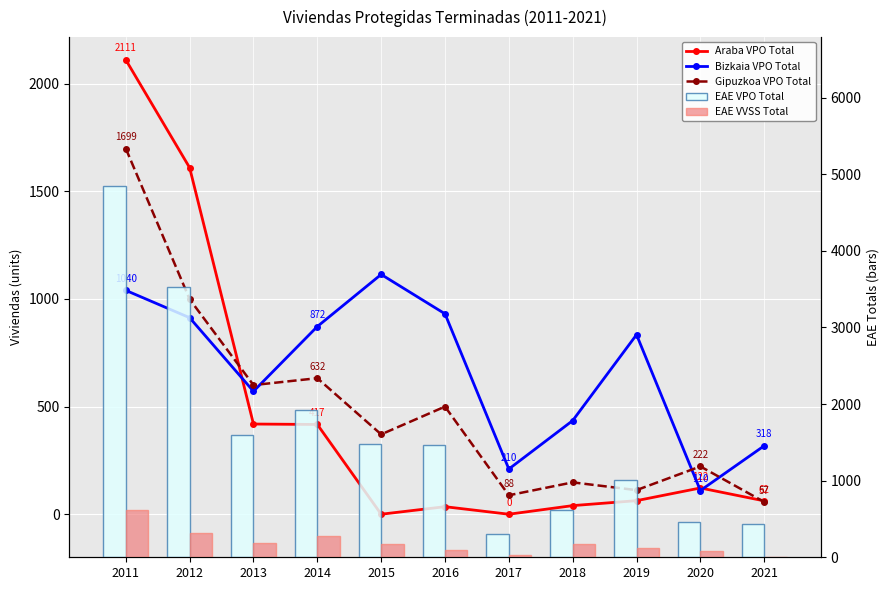

Rank the categories by EAE VPO Total value from highest to lowest.

2011, 2012, 2014, 2013, 2015, 2016, 2019, 2018, 2020, 2021, 2017